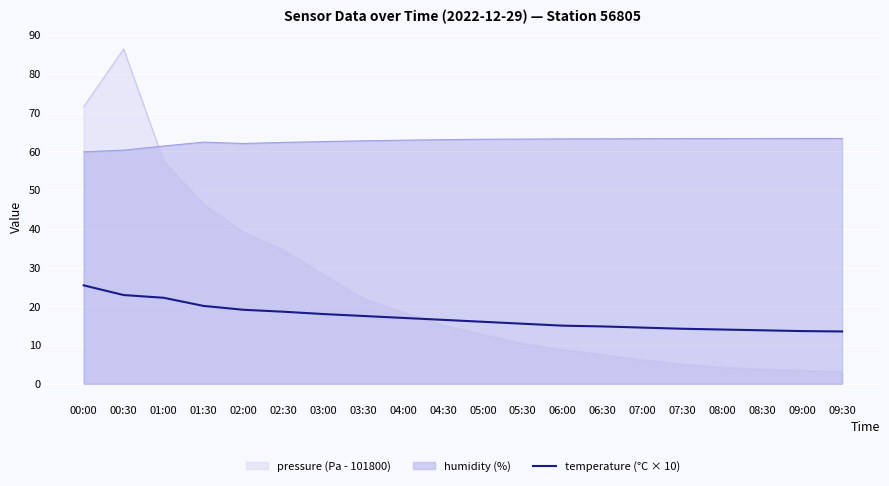

At which category does the chart reach its peak across all series?

00:30